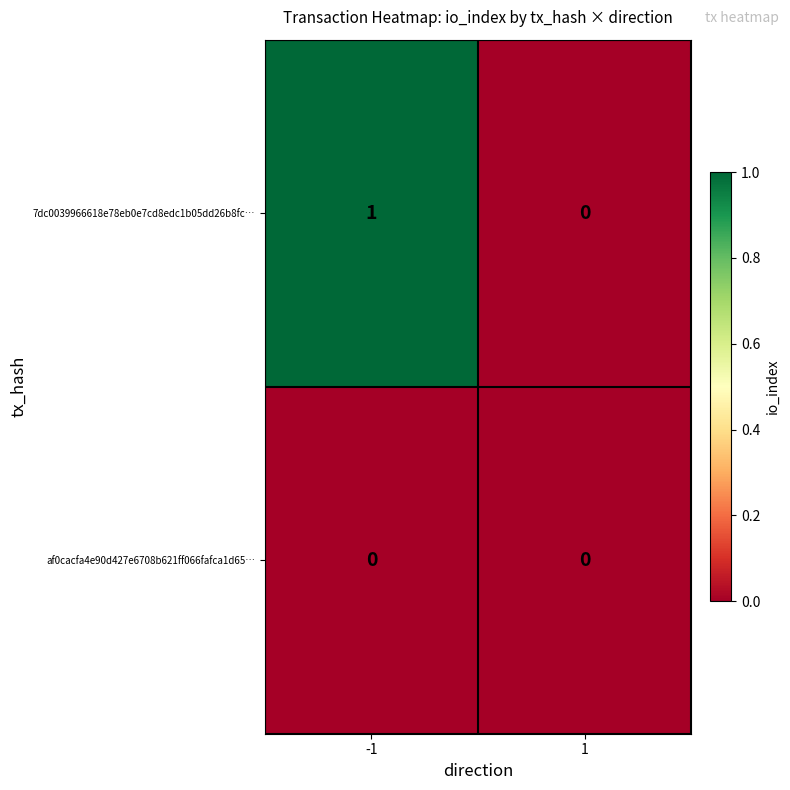

Rank the series at -1 from highest to lowest value.

7dc0039966618e78eb0e7cd8edc1b05dd26b8fc…, af0cacfa4e90d427e6708b621ff066fafca1d65…